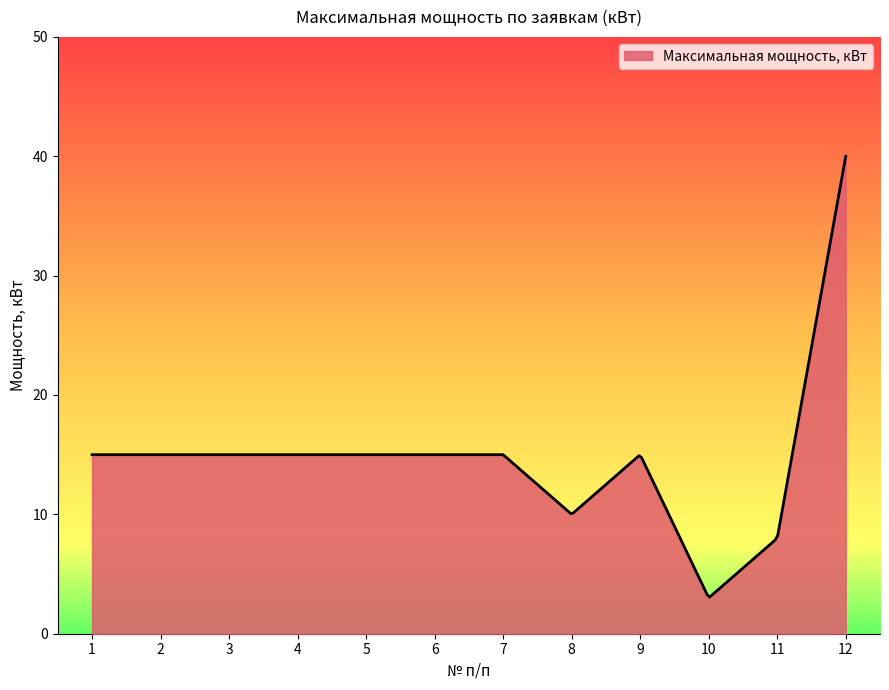

How many categories are shown in the chart?

300